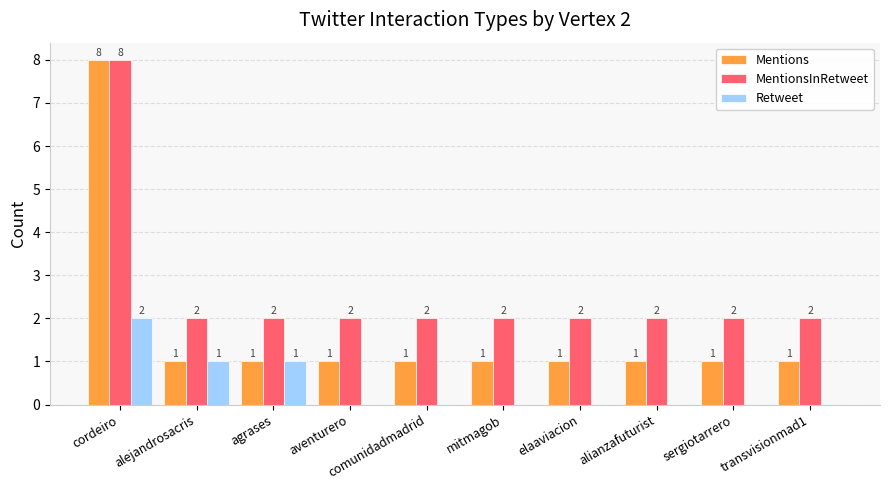

Reading left to right, transcribe all the data shown in this chart.

Mentions: cordeiro=8	alejandrosacris=1	agrases=1	aventurero=1	comunidadmadrid=1	mitmagob=1	elaaviacion=1	alianzafuturist=1	sergiotarrero=1	transvisionmad1=1
MentionsInRetweet: cordeiro=8	alejandrosacris=2	agrases=2	aventurero=2	comunidadmadrid=2	mitmagob=2	elaaviacion=2	alianzafuturist=2	sergiotarrero=2	transvisionmad1=2
Retweet: cordeiro=2	alejandrosacris=1	agrases=1	aventurero=0	comunidadmadrid=0	mitmagob=0	elaaviacion=0	alianzafuturist=0	sergiotarrero=0	transvisionmad1=0